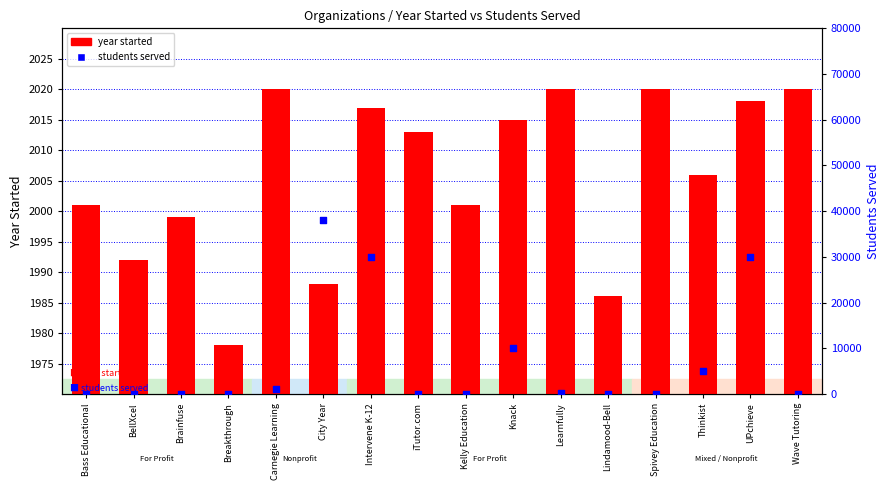

At how many categories does at least one series exceed 11791?

3